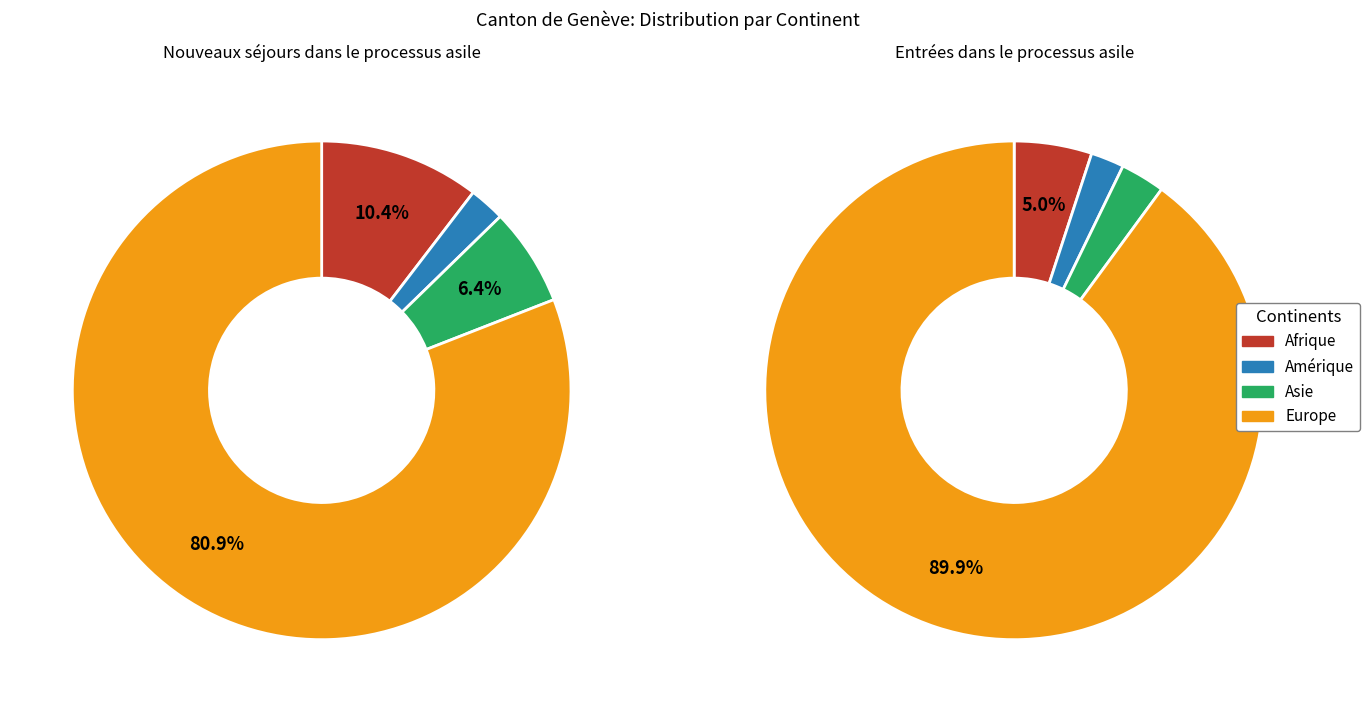

Which category has the biggest portion of the pie?

Europe